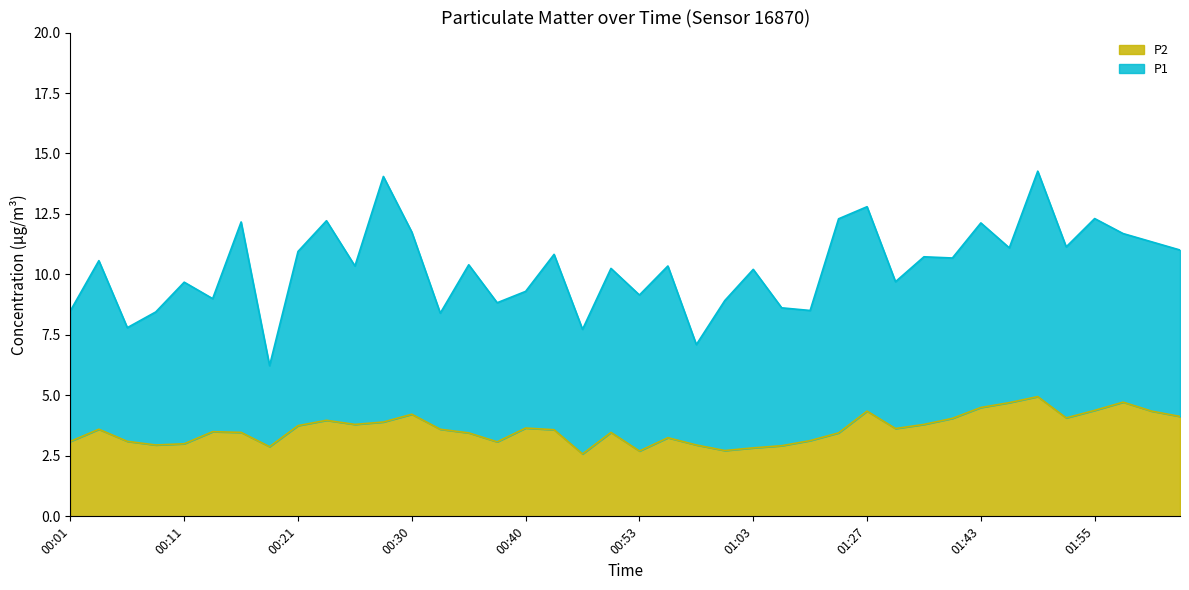

What is the change in value from 02:01 to 02:04?

-0.4